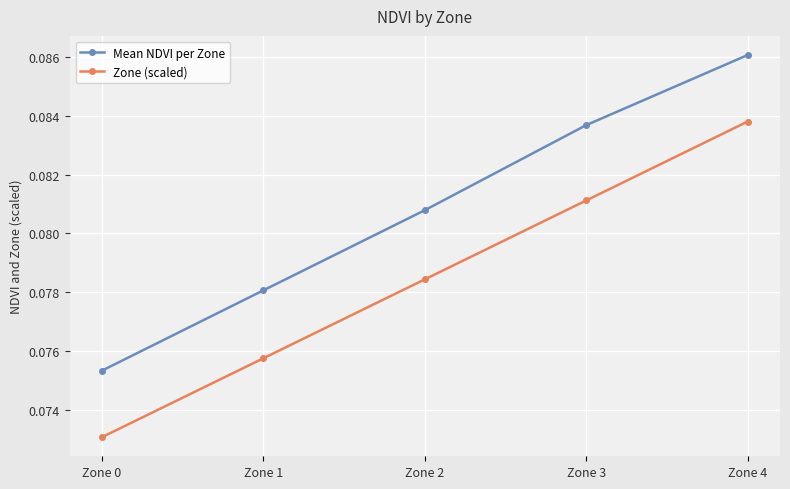

Count the Mean NDVI per Zone values in the range 0 to 1.

5